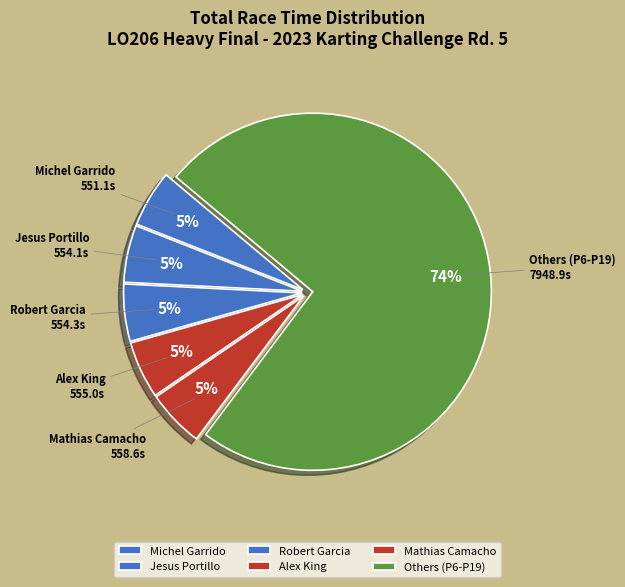

What is the largest slice in the pie chart?

Others (P6-P19)